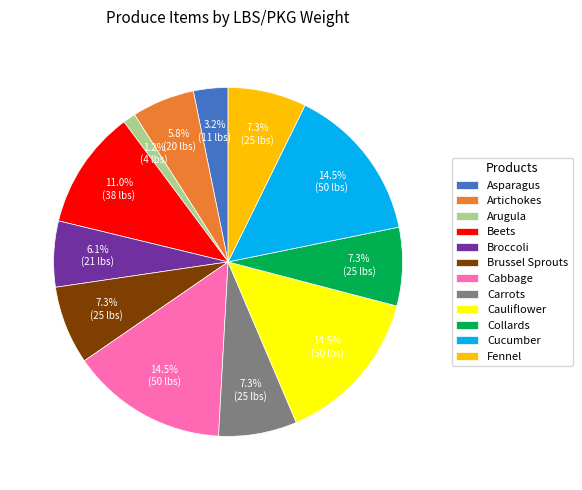

Is there a majority slice in this chart?

No